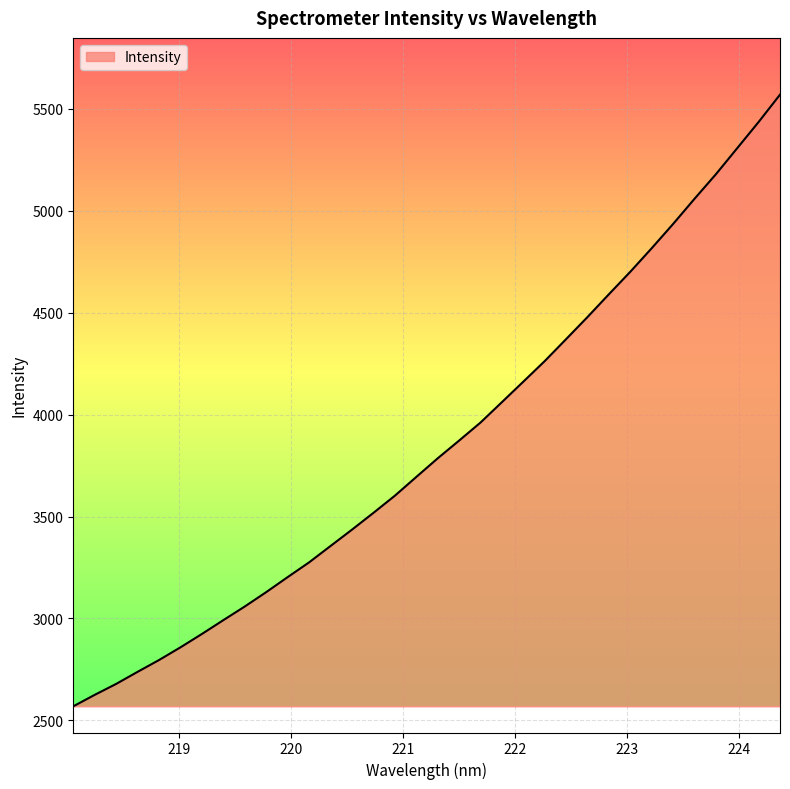

What is the maximum value shown in the chart?

5569.3